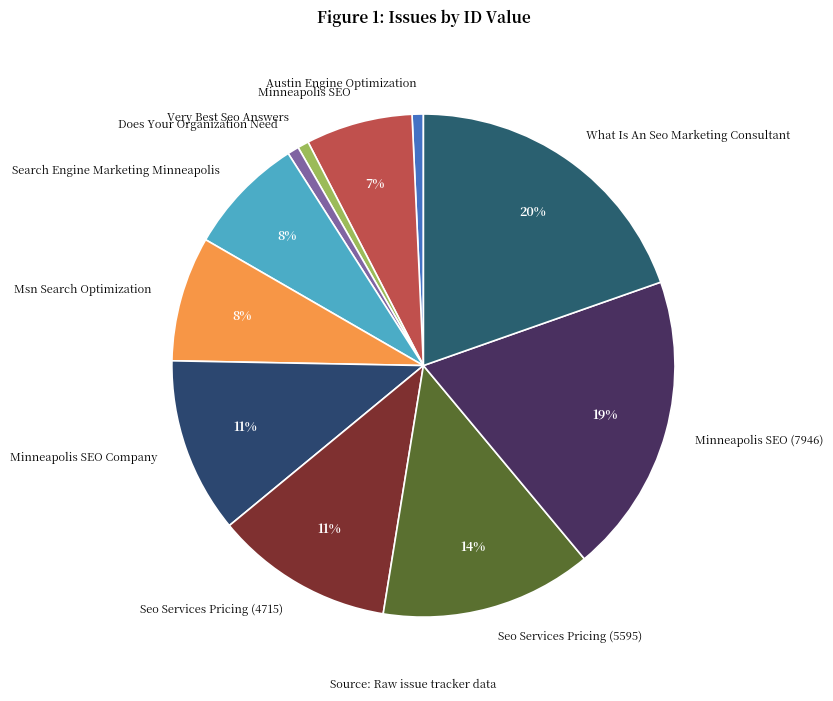

What percentage is the Very Best Seo Answers slice, to the nearest percent?

1%